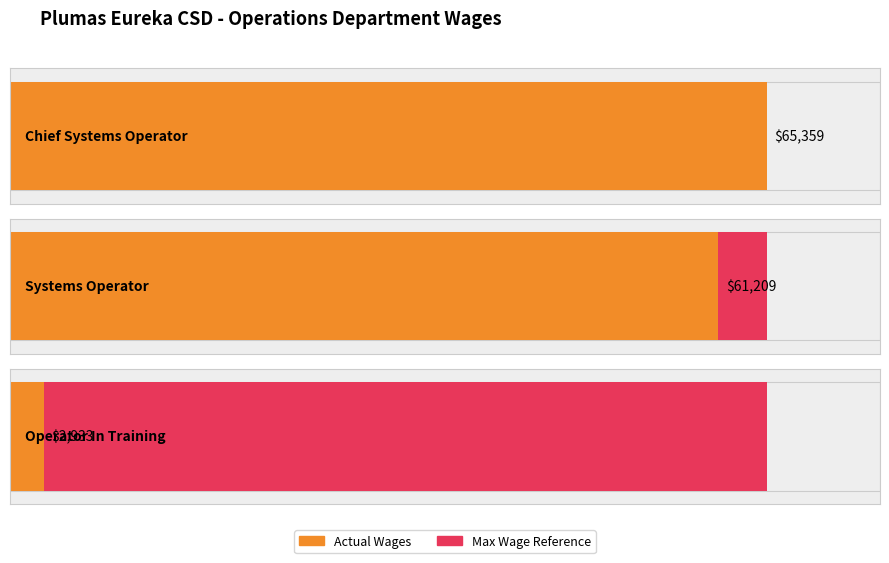

What is the change in value from Chief Systems Operator to Systems Operator?

-4150